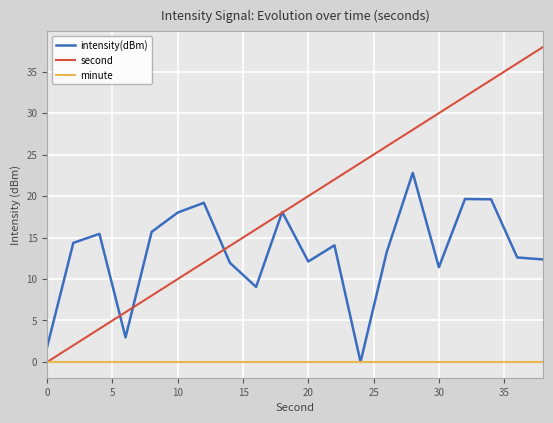

Which series has the widest spread of values?

second